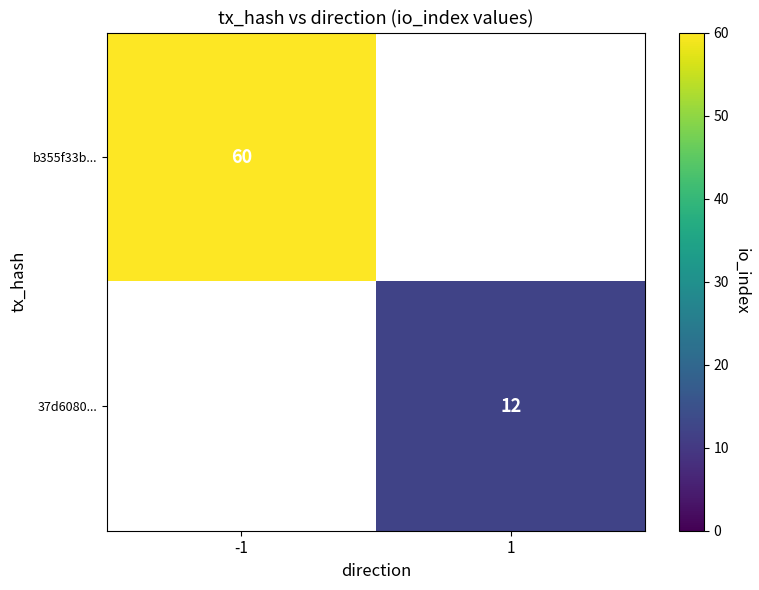

What is the greatest value displayed?

60.0